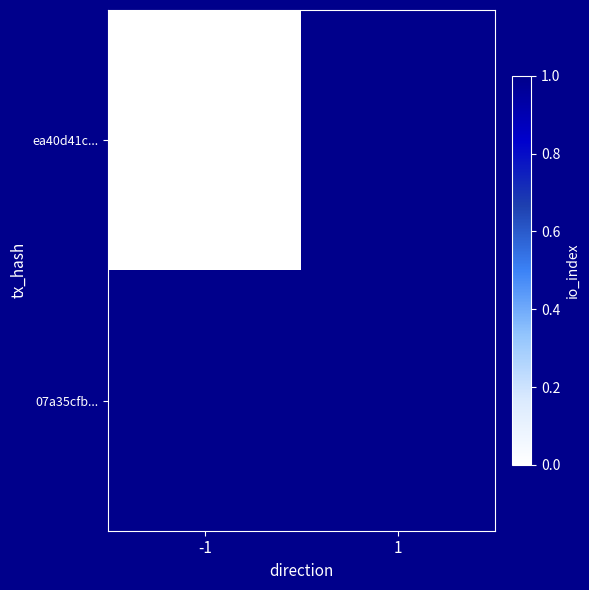

List the series in order of their peak value, lowest first.

ea40d41c..., 07a35cfb...